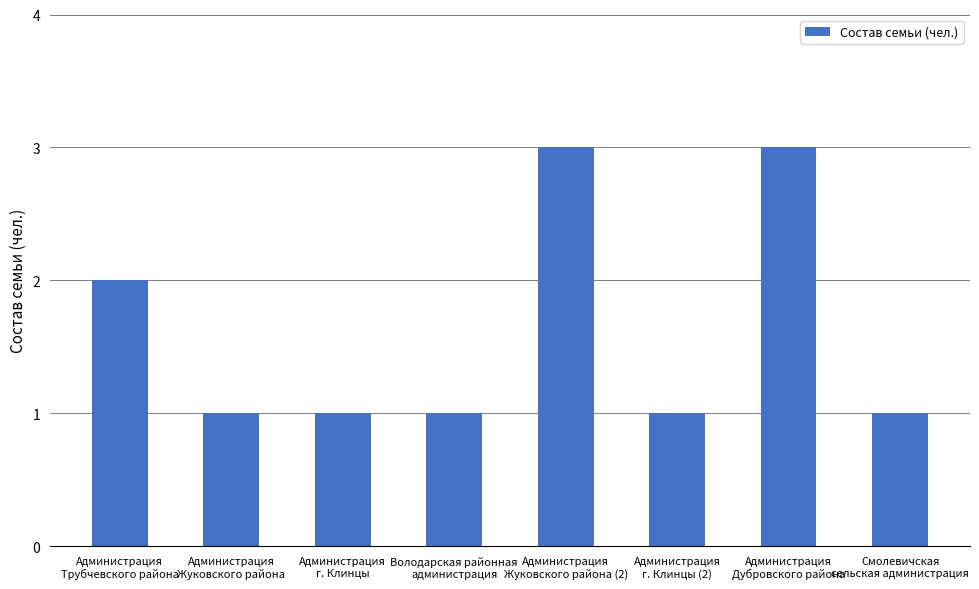

What is the value of the 8th bar from the left?

1